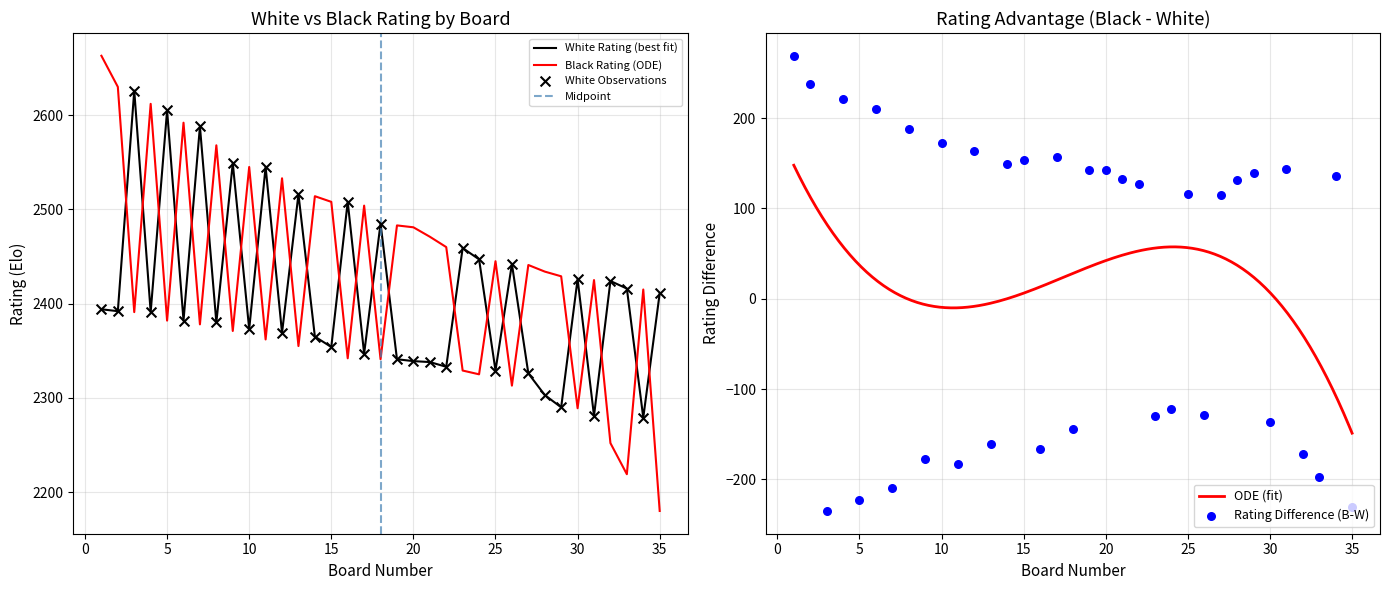

Is the value of White Rating at 35 greater than the value of Black Rating at 14?

No